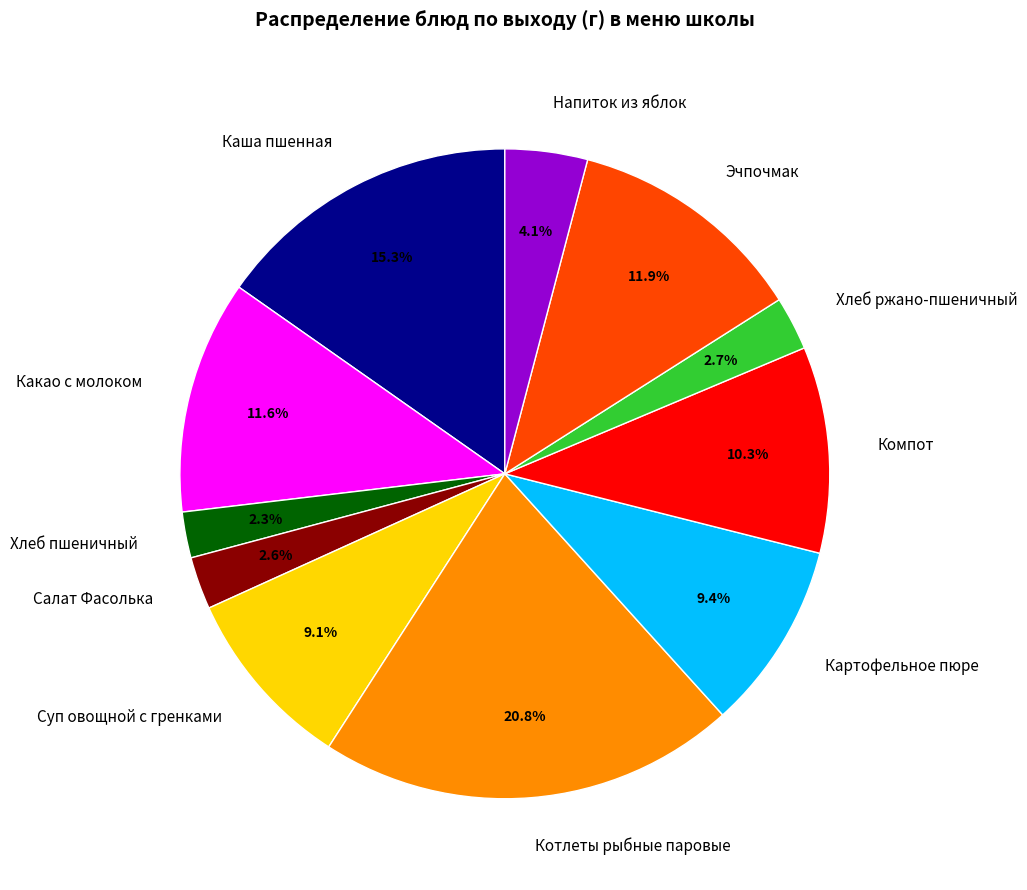

To the nearest percent, what is the average slice percentage?

9%